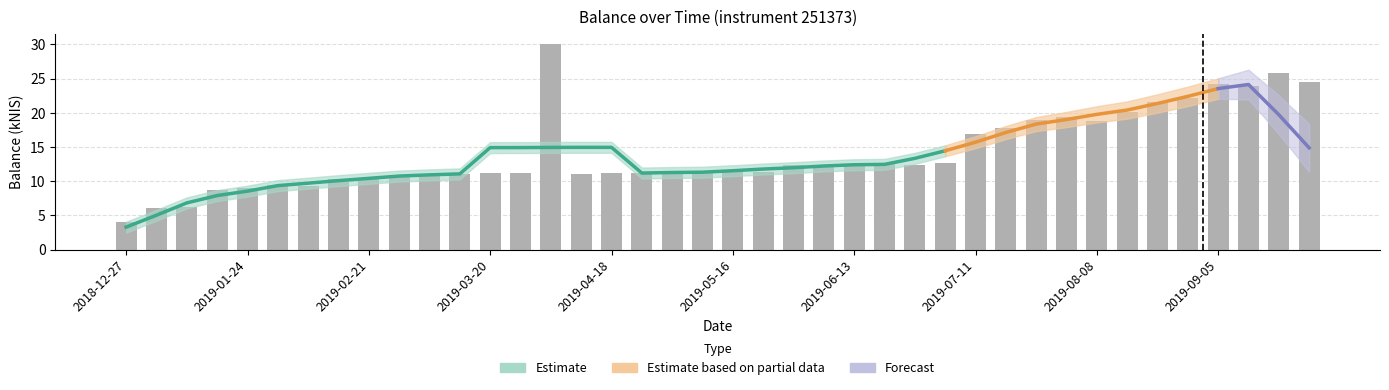

Between 2019-08-29 and 2019-09-19, which is larger?

2019-09-19